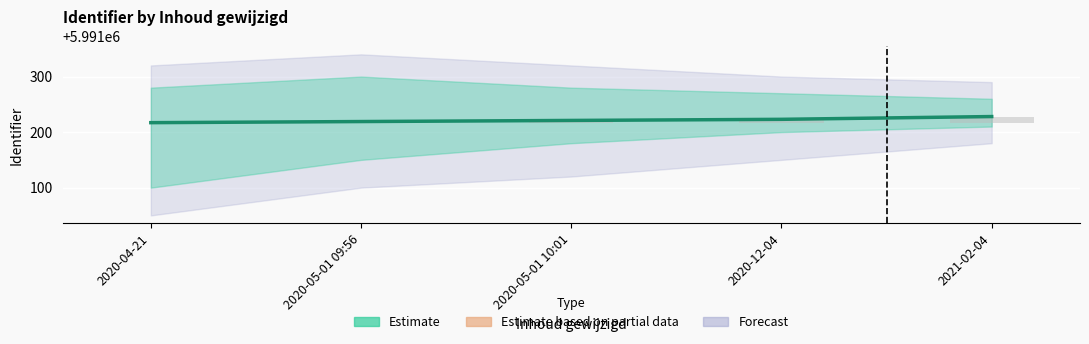

What value does the data have at 2020-05-01 10:01, to the nearest 5?

5991220